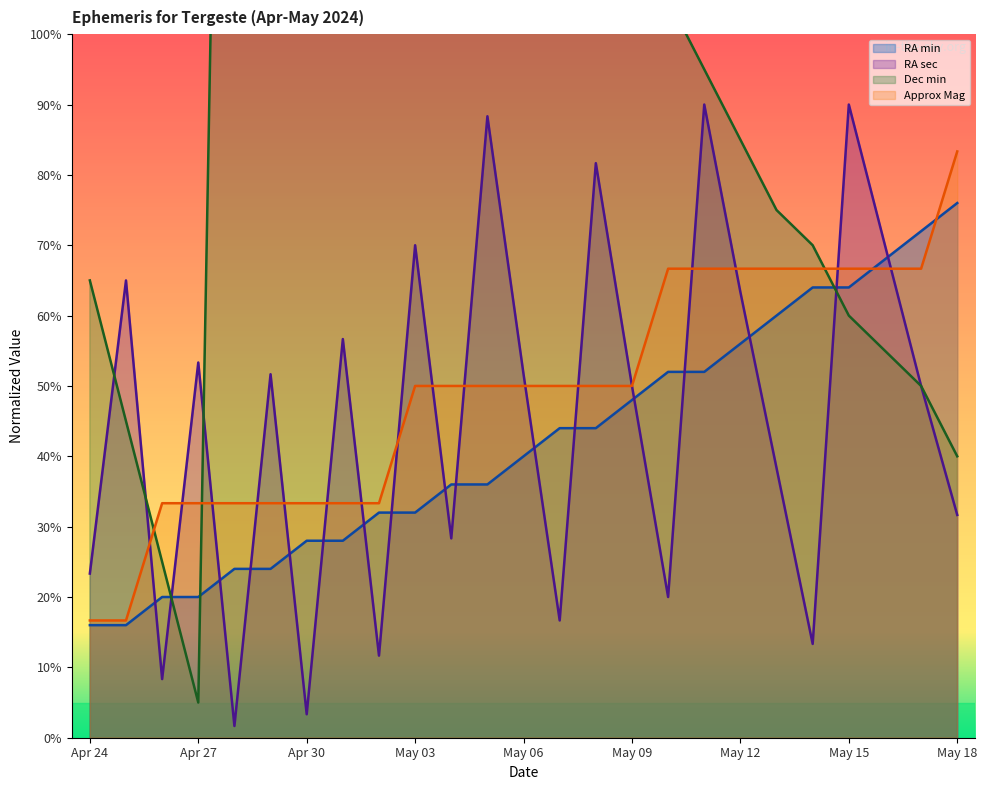

Which series changed the most between May 13 and May 18?

Dec min